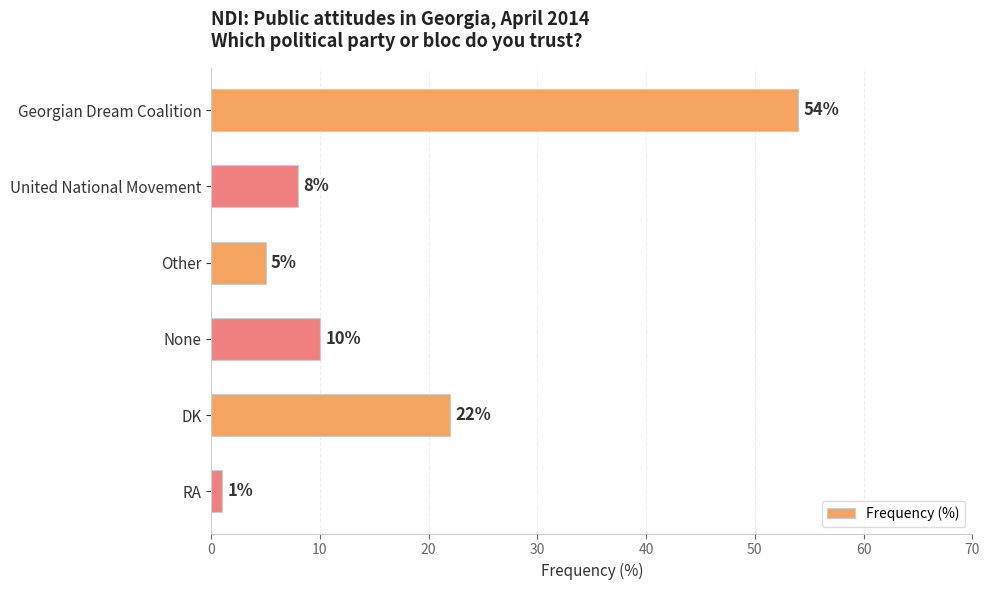

List the labels in order of value, largest first.

Georgian Dream Coalition, DK, None, United National Movement, Other, RA